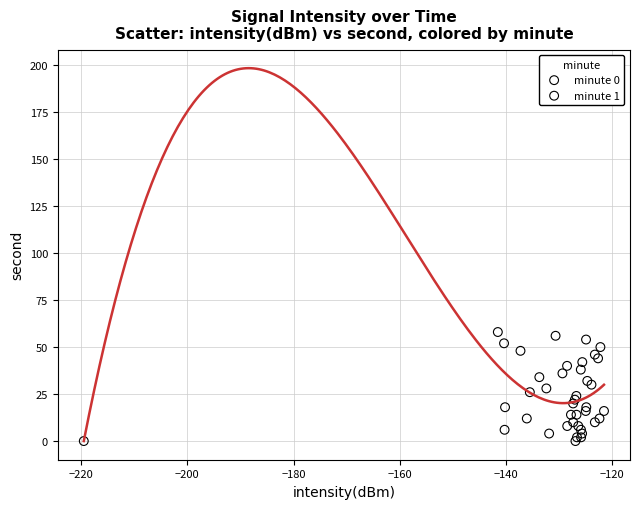

Which series contains the highest Y value?

minute 0